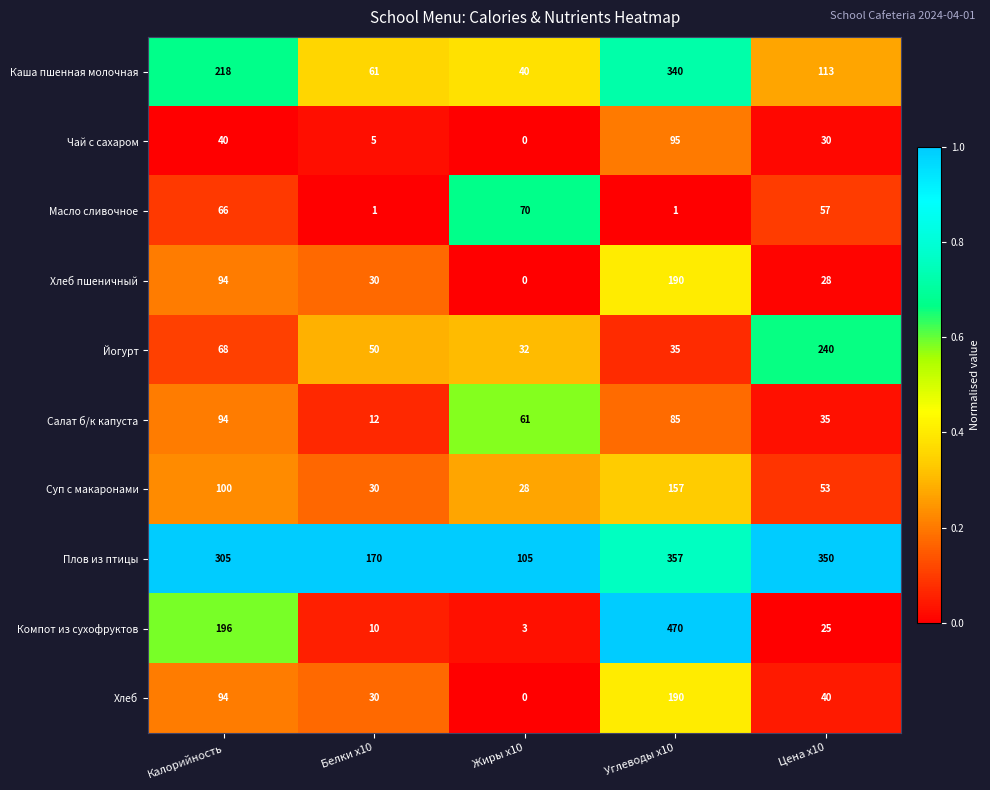

Which series has the widest spread of values?

Компот из сухофруктов